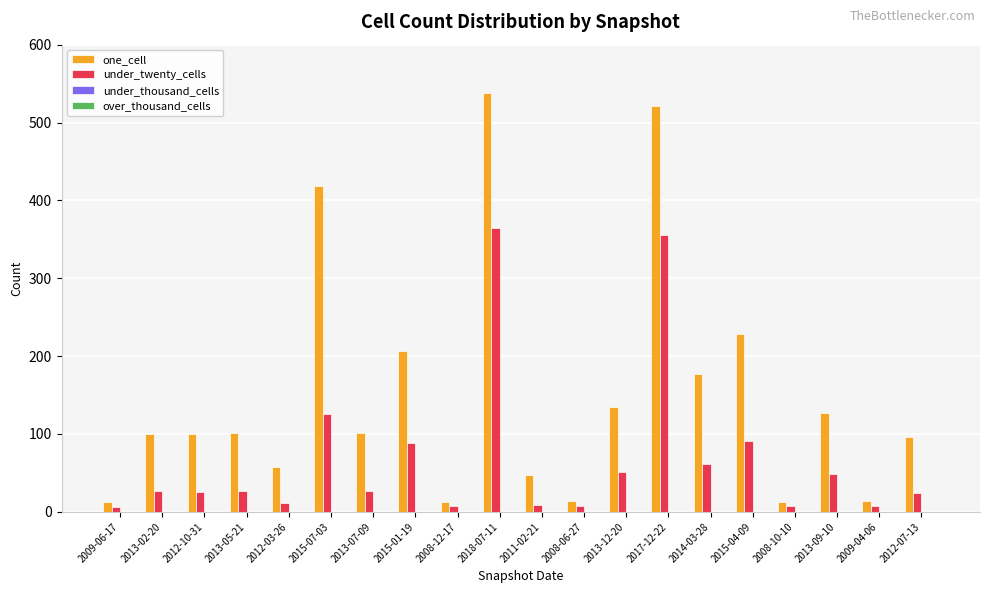

Rank the series by their average value, from lowest to highest.

under_twenty_cells, one_cell